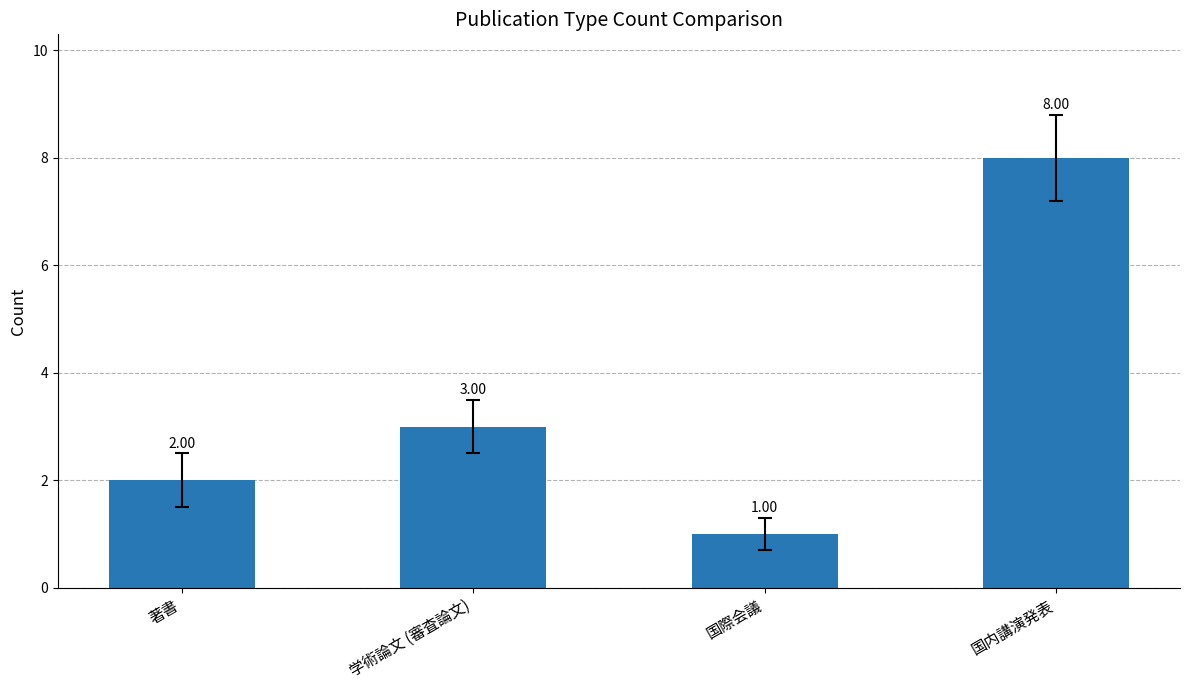

Rank the categories by value from highest to lowest.

国内講演発表, 学術論文 (審査論文), 著書, 国際会議